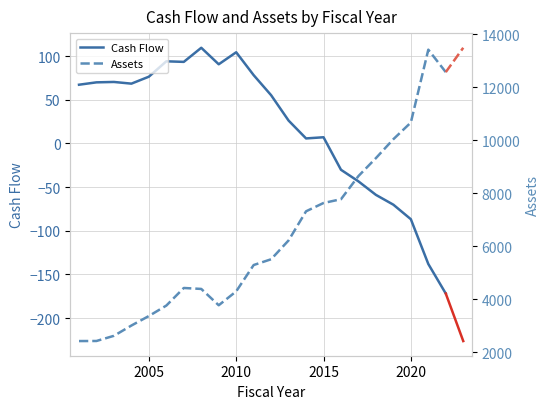

Is this an area chart (filled region under the line)?

No